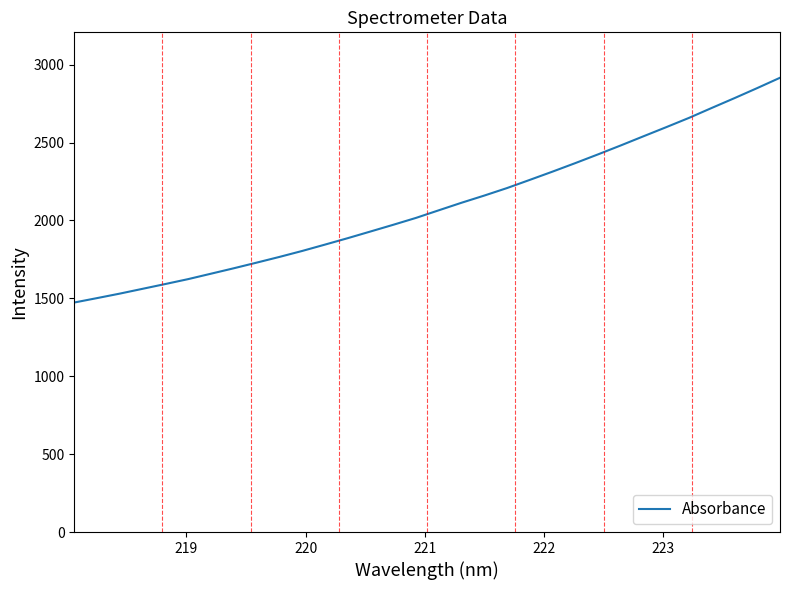

What is the maximum value shown in the chart?

2915.9